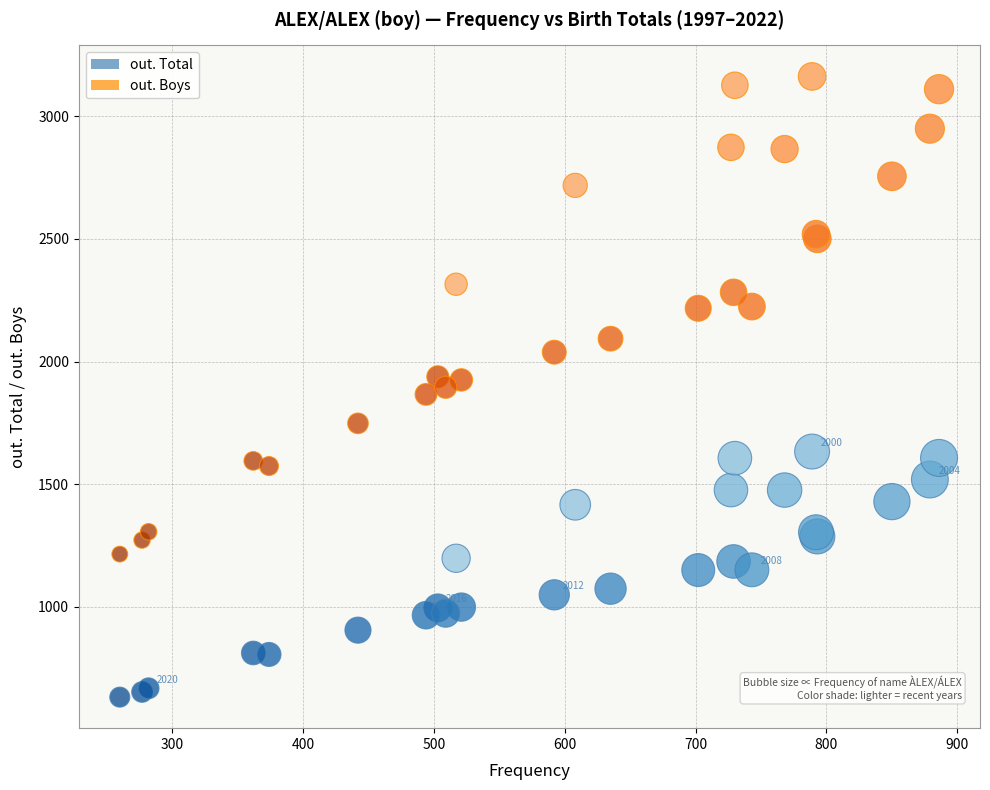

What is the X range (max minus min) for the scatter plot?

626